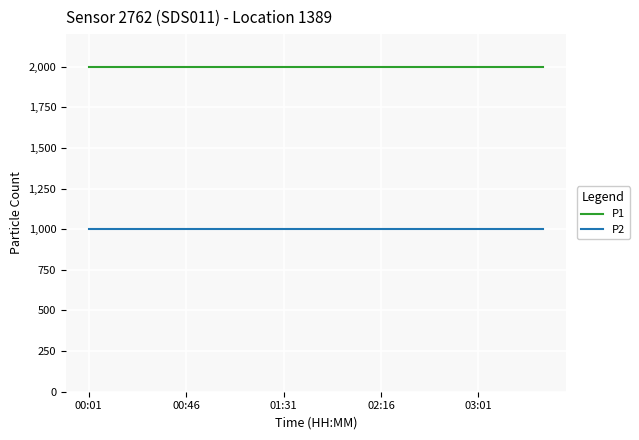

Rank the series by their maximum value, from highest to lowest.

P1, P2